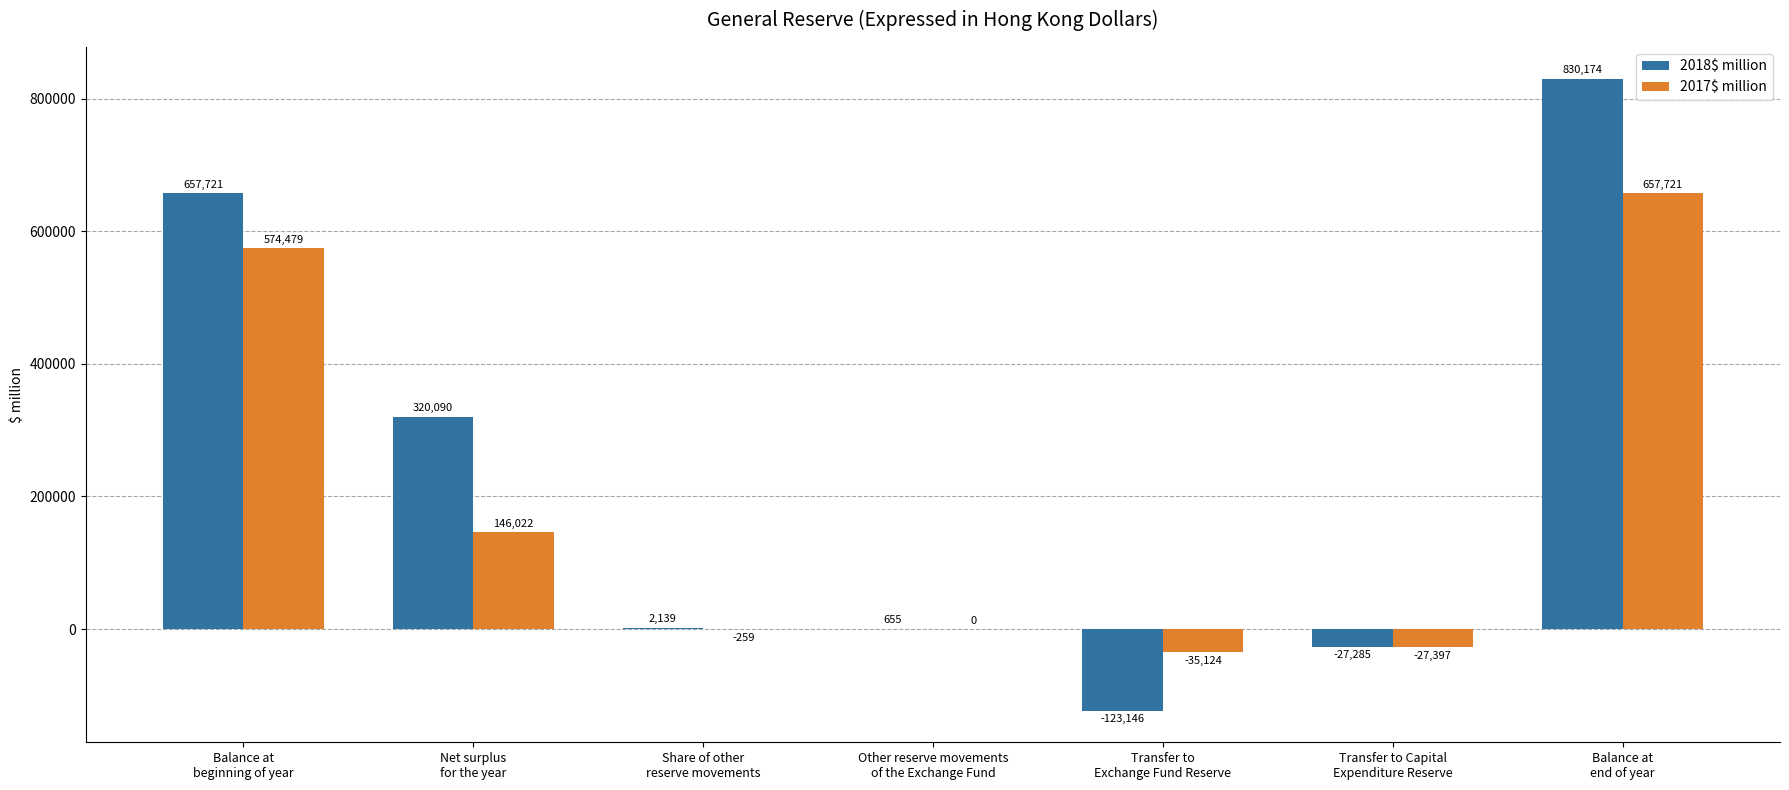

What is the maximum value shown in the chart?

830174